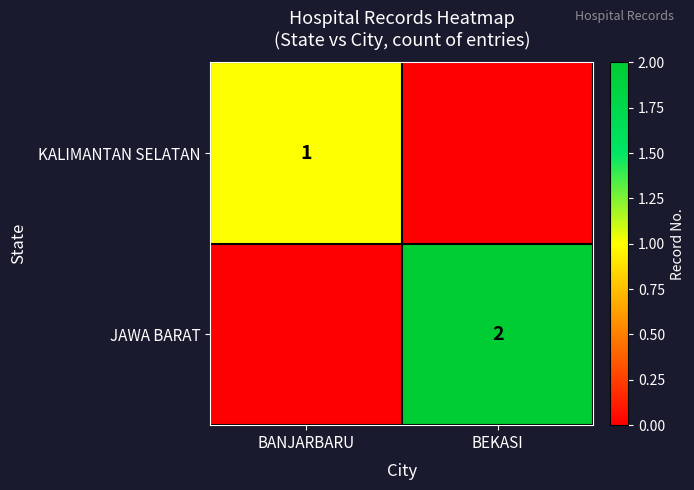

The KALIMANTAN SELATAN series shows 1 at BANJARBARU. True or false?

True